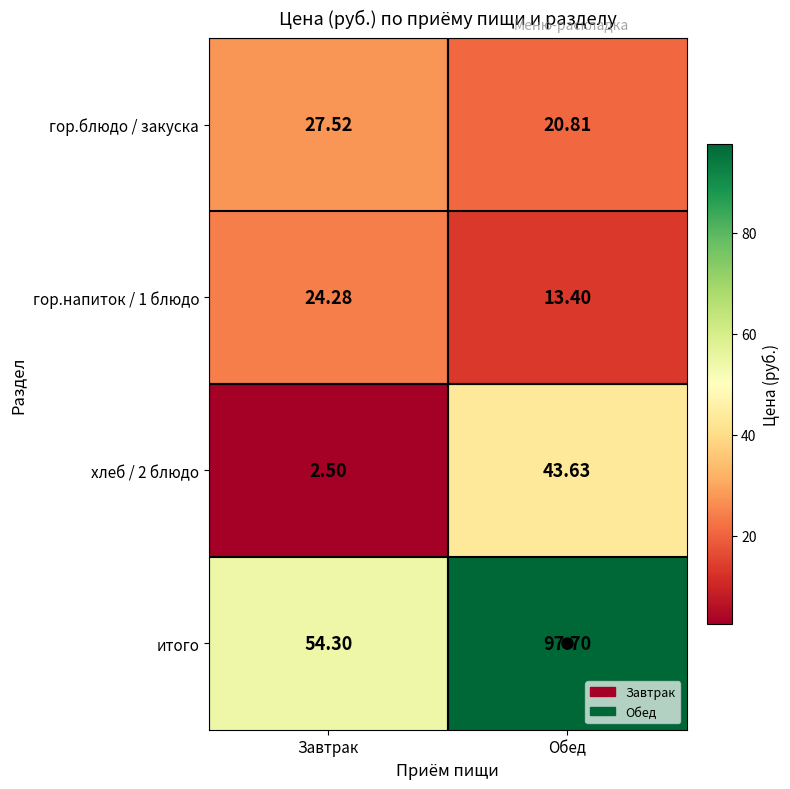

At which label does итого reach its peak?

Обед